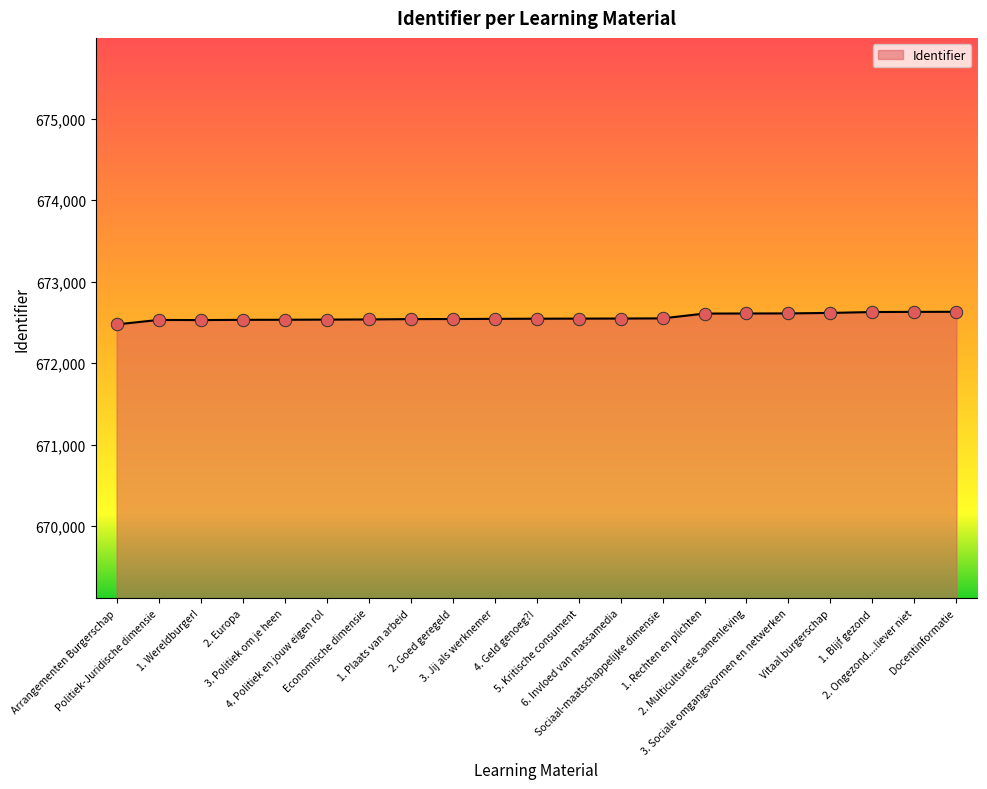

What is the ratio of the value at 2. Europa to the value at 3. Jij als werknemer?

1.0